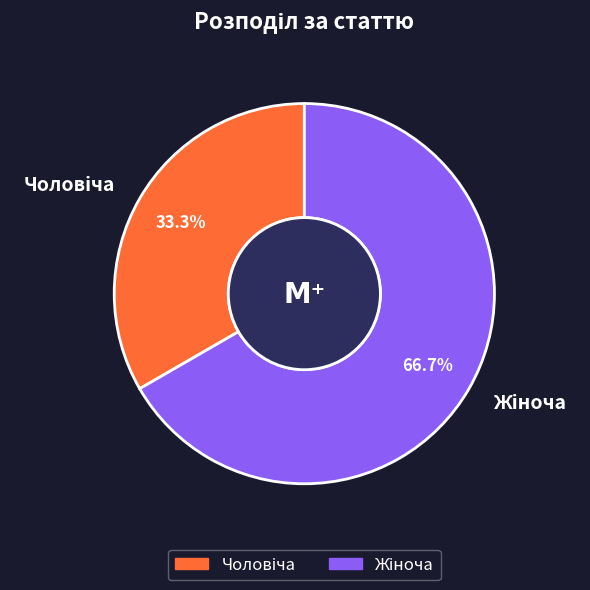

Is there a majority slice in this chart?

Yes